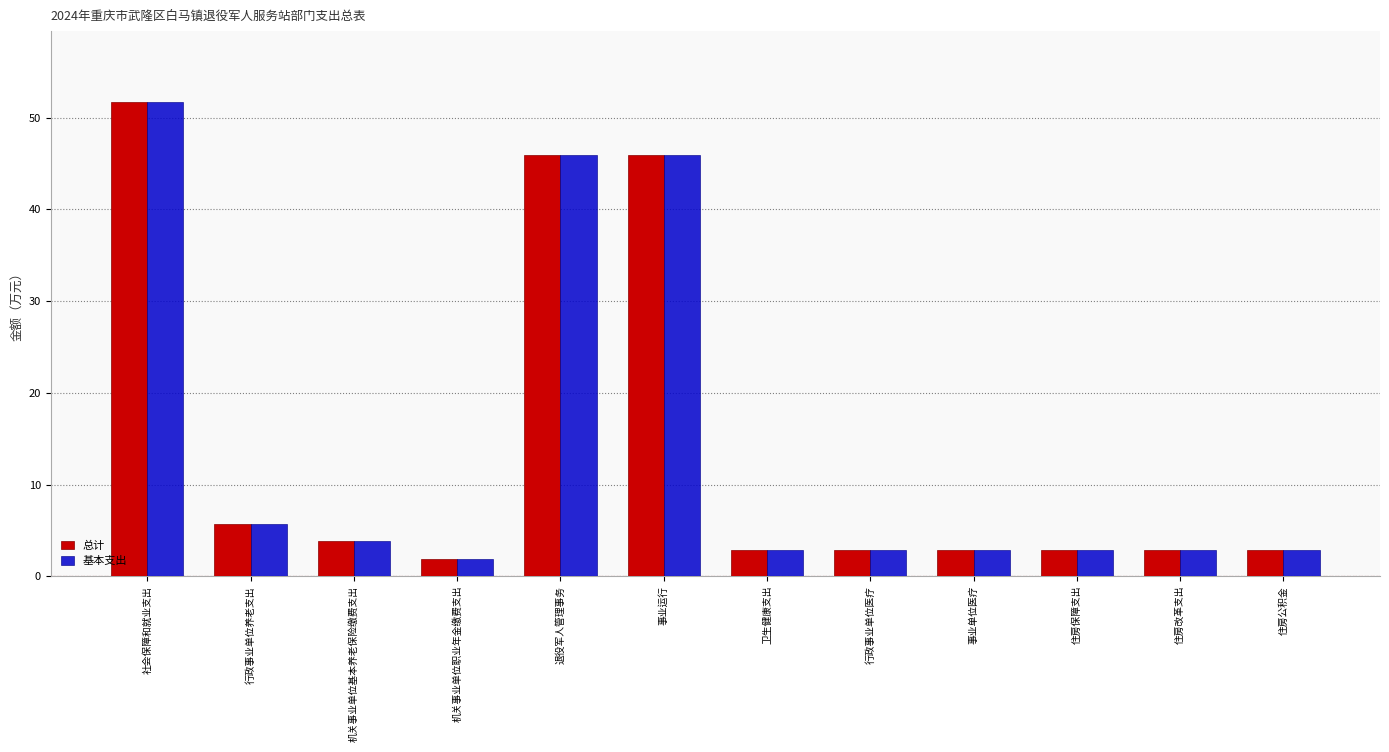

What are all the series names shown in the legend?

总计, 基本支出